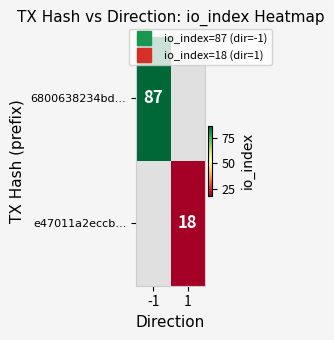

What is the maximum value for e47011a2eccb…?

18